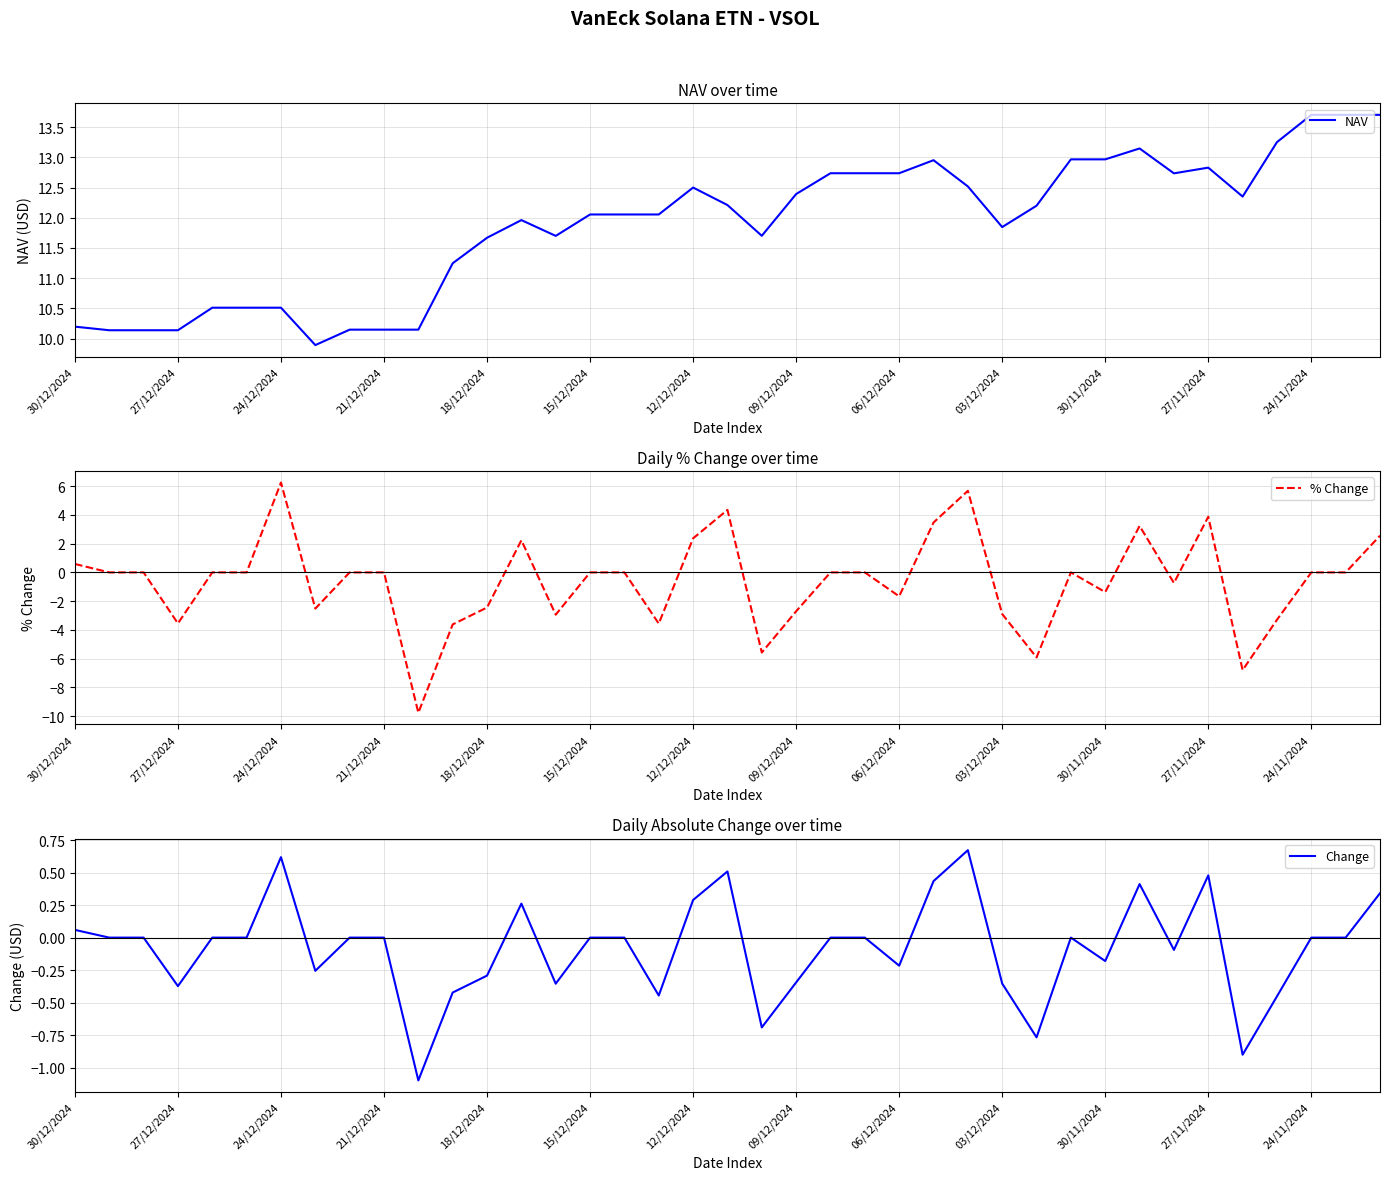

What is the maximum value for NAV?

13.7